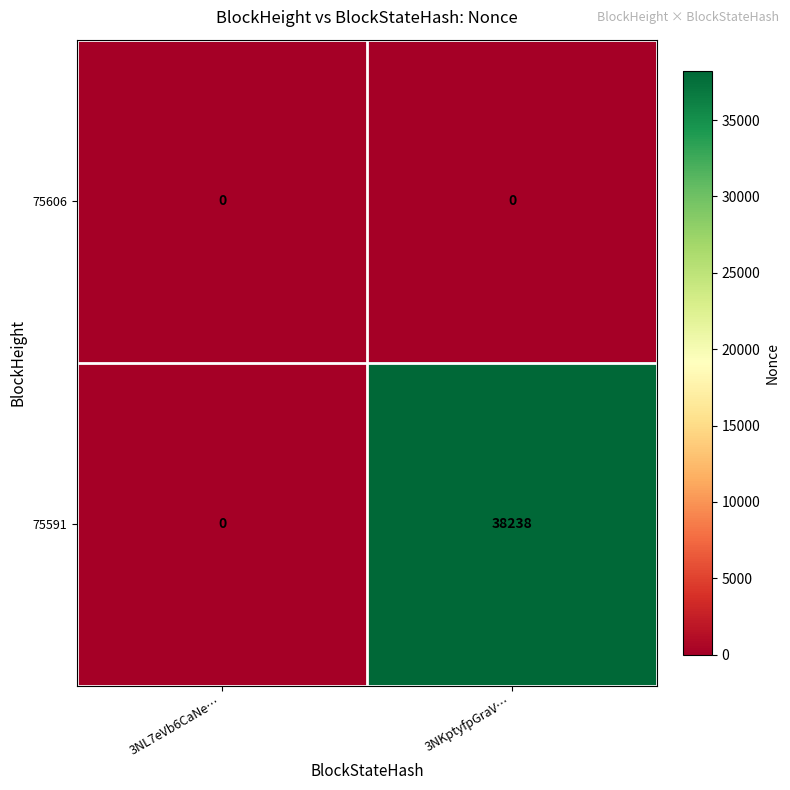

Reading right to left, list all the values displayed in this chart.

75606: 3NKptyfpGraV…=0	3NL7eVb6CaNe…=0
75591: 3NKptyfpGraV…=38238	3NL7eVb6CaNe…=0